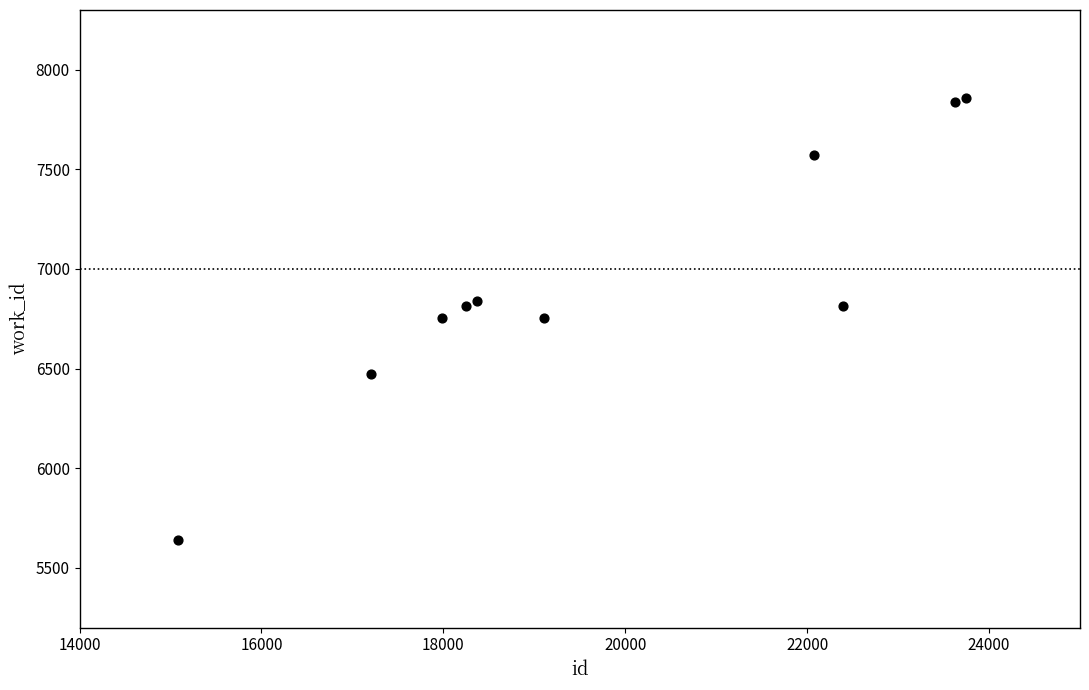

What is the average Y value?

6936